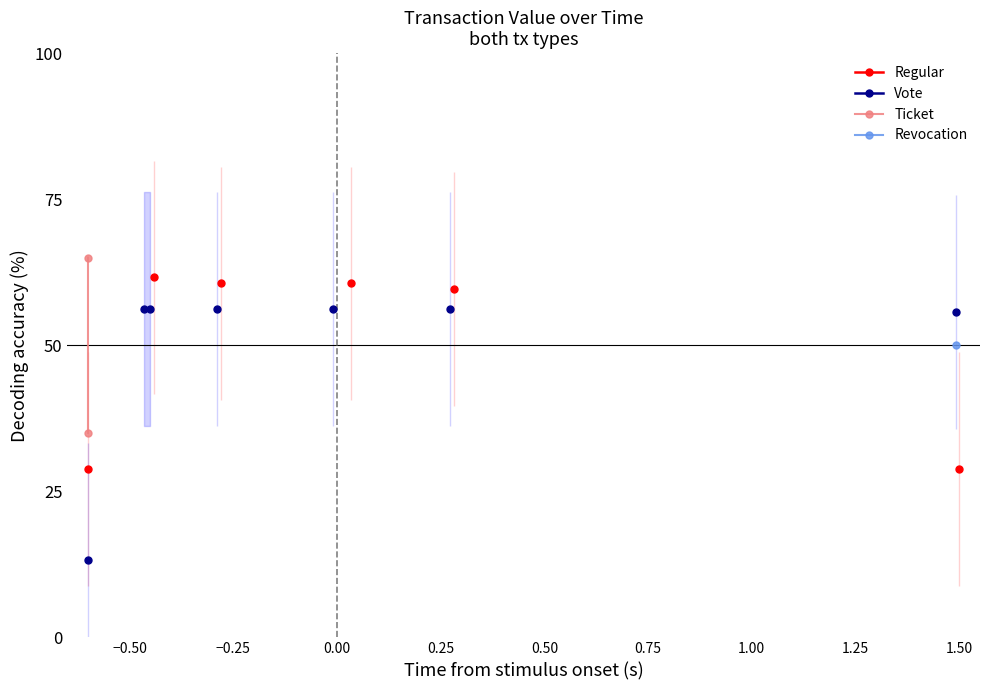

How many distinct data groups are displayed?

4